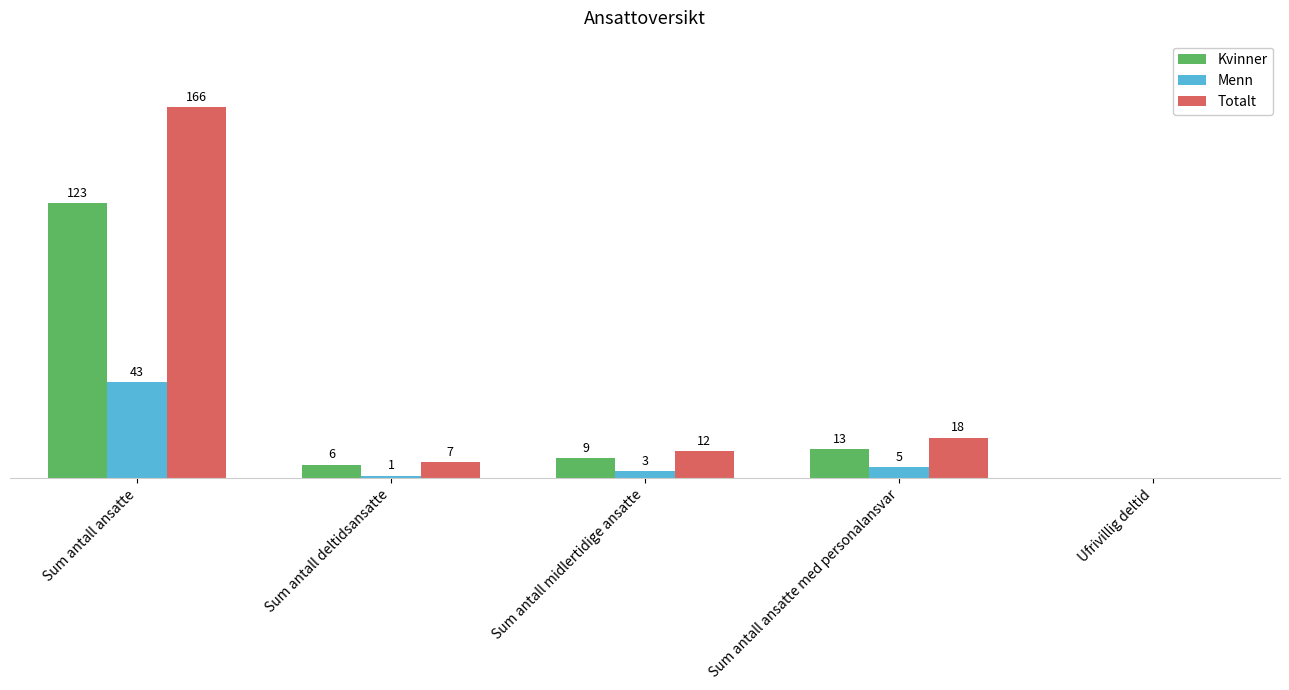

Are the bars horizontal?

No